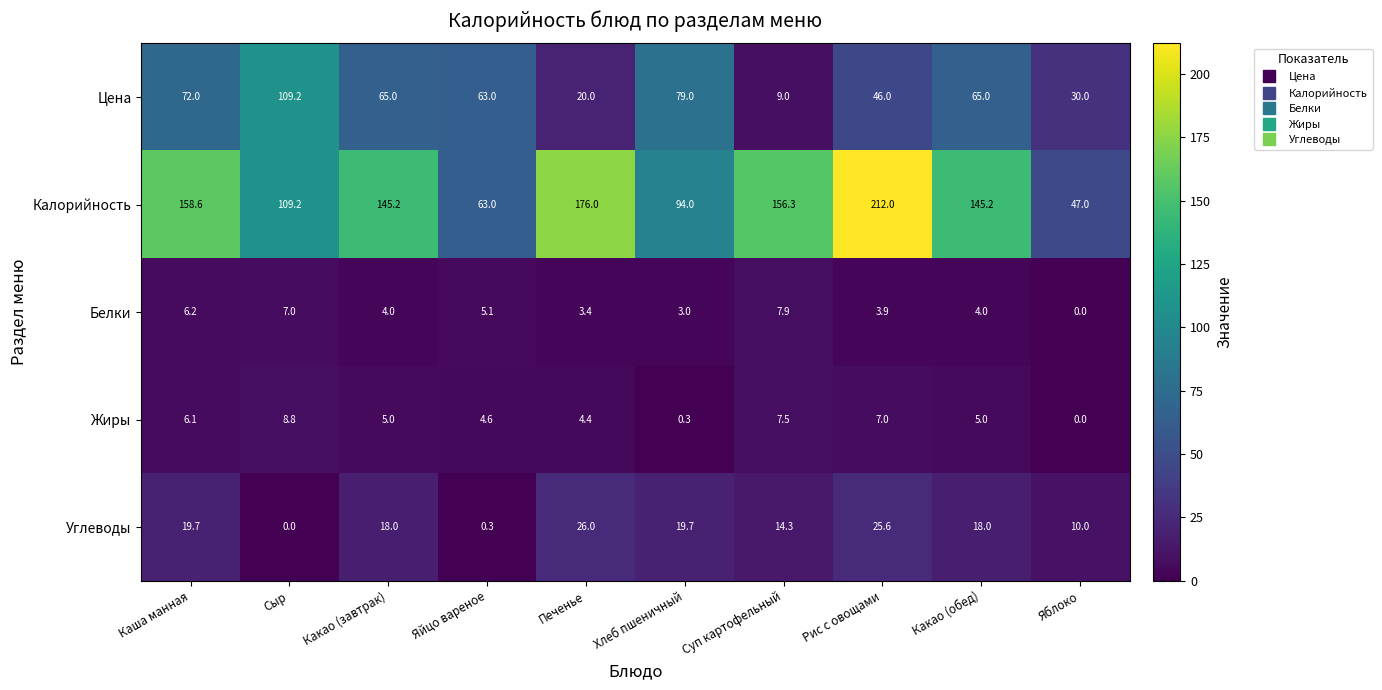

At which category does the chart reach its peak across all series?

Рис с овощами